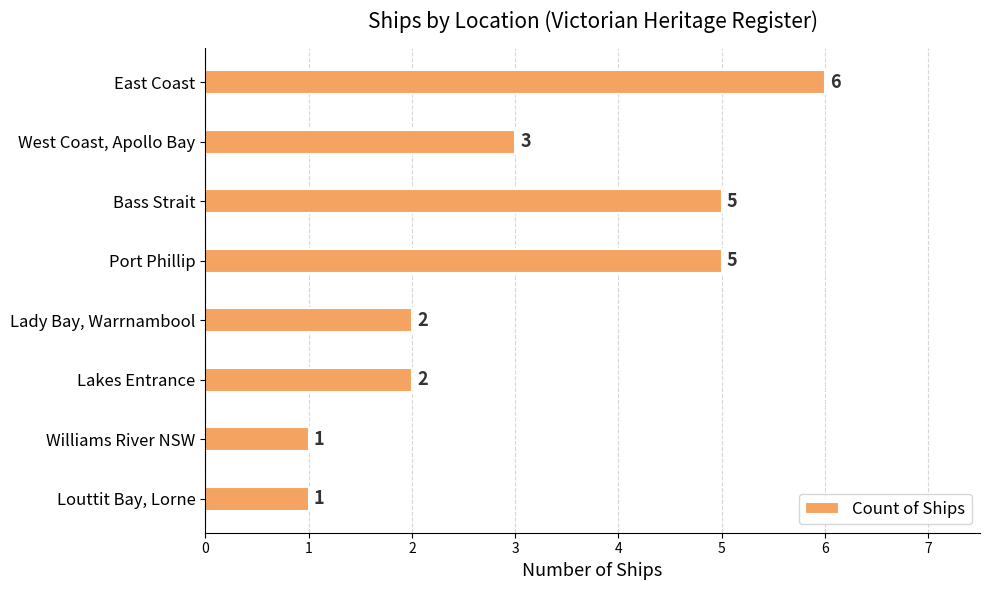

The value at Port Phillip is 5. True or false?

True